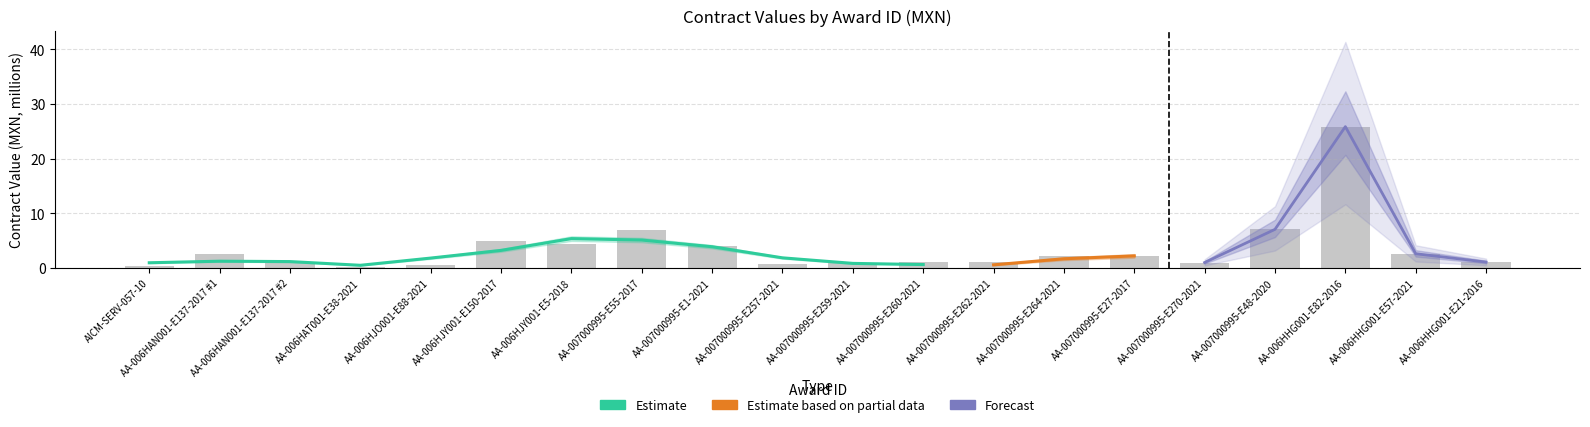

True or false: the data shows 2.6 at AA-006HHG001-E57-2021.

True